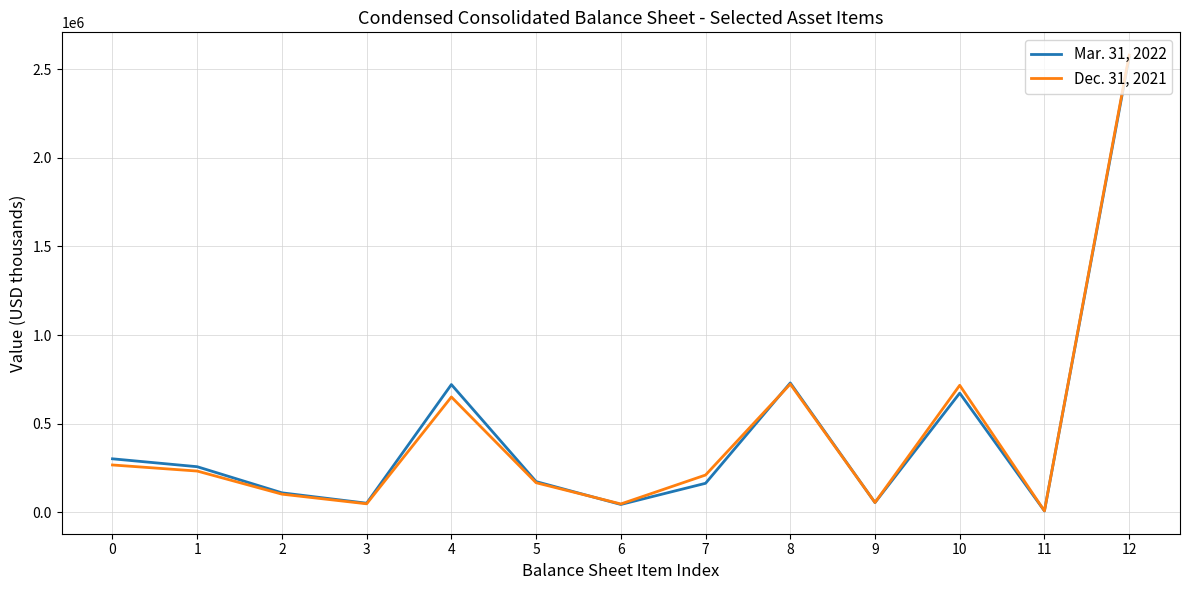

List the series in order of their overall mean, lowest first.

Dec. 31, 2021, Mar. 31, 2022